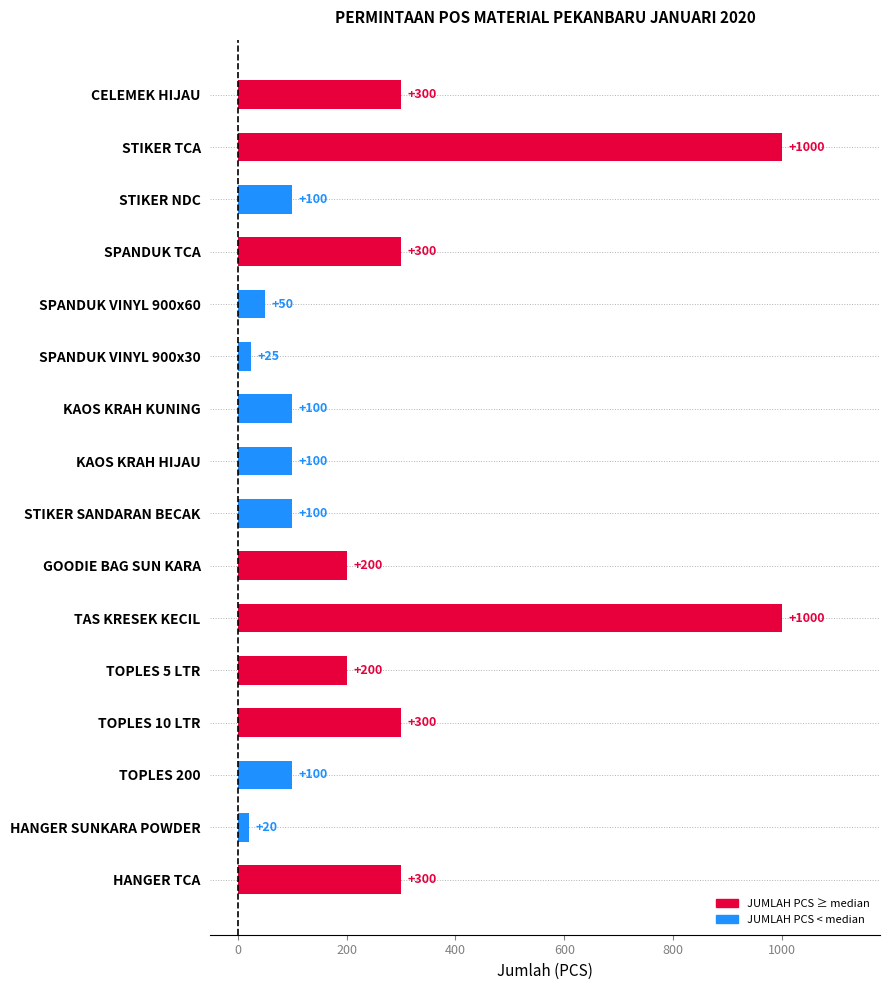

What is the sum of all values?

4195